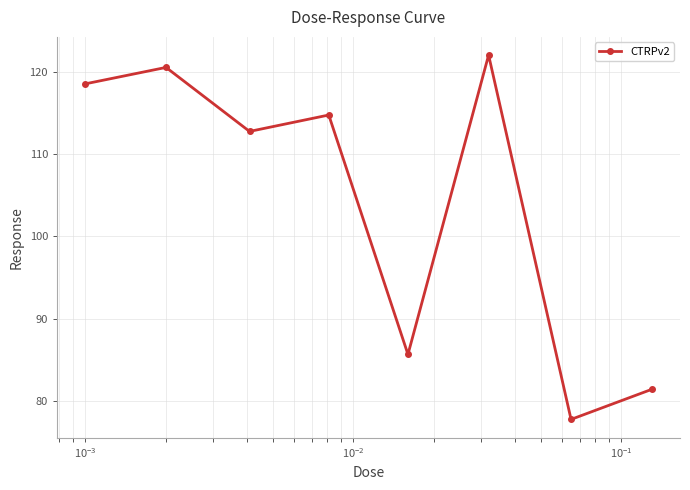

What is the maximum value shown in the chart?

122.1